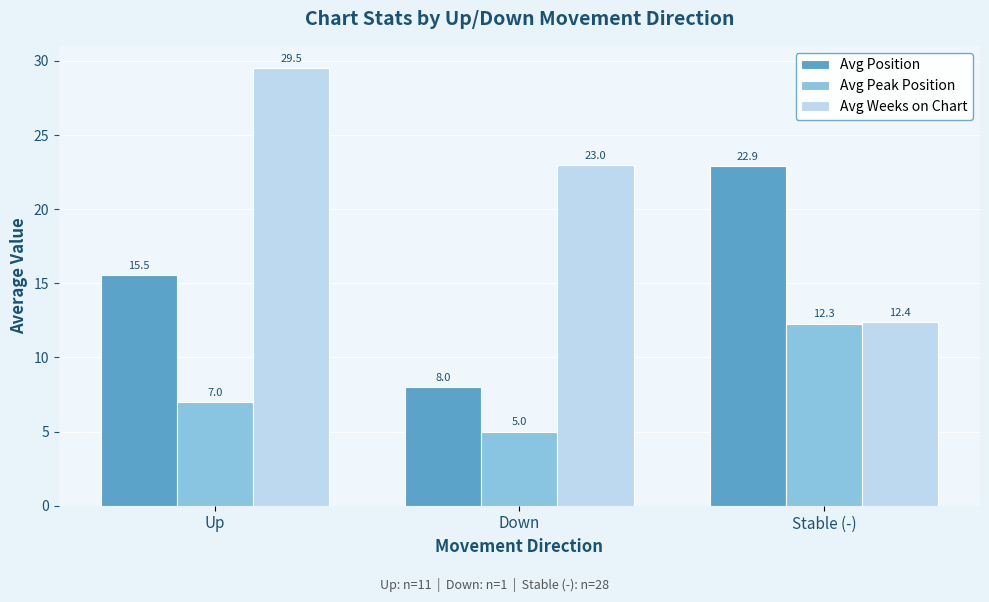

Rank the series by their average value, from lowest to highest.

Avg Peak Position, Avg Position, Avg Weeks on Chart